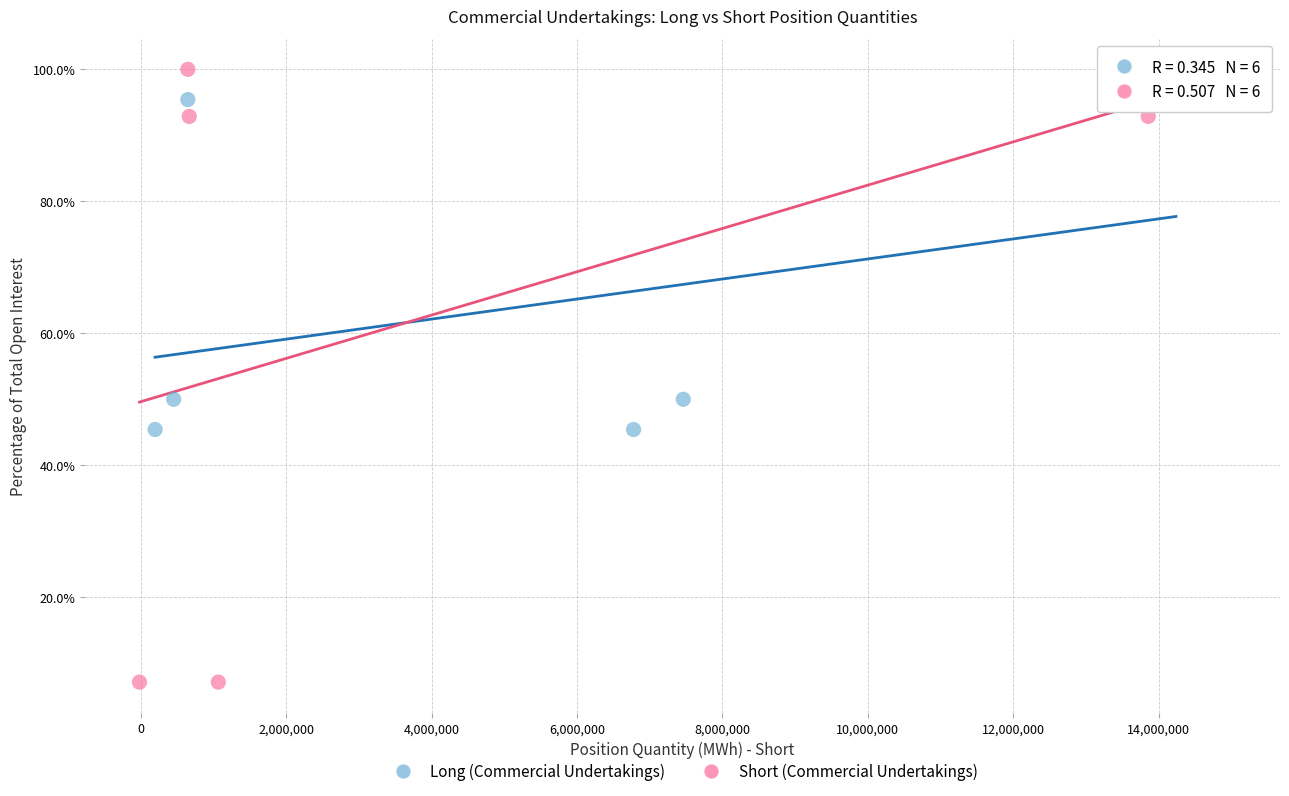

Which series reaches the maximum Y coordinate?

Short (Commercial Undertakings)